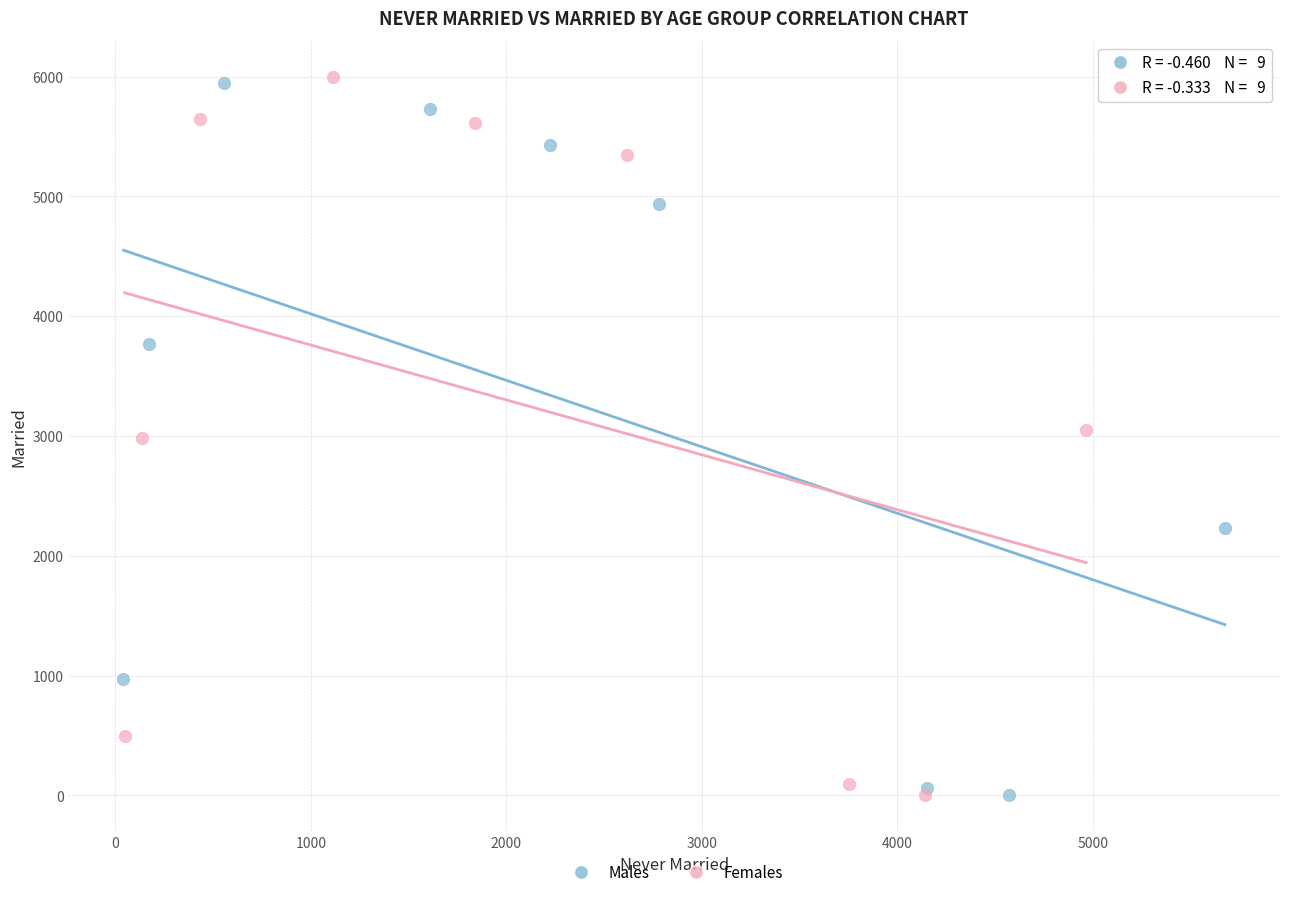

Which series has the largest Y range (max minus min)?

Females